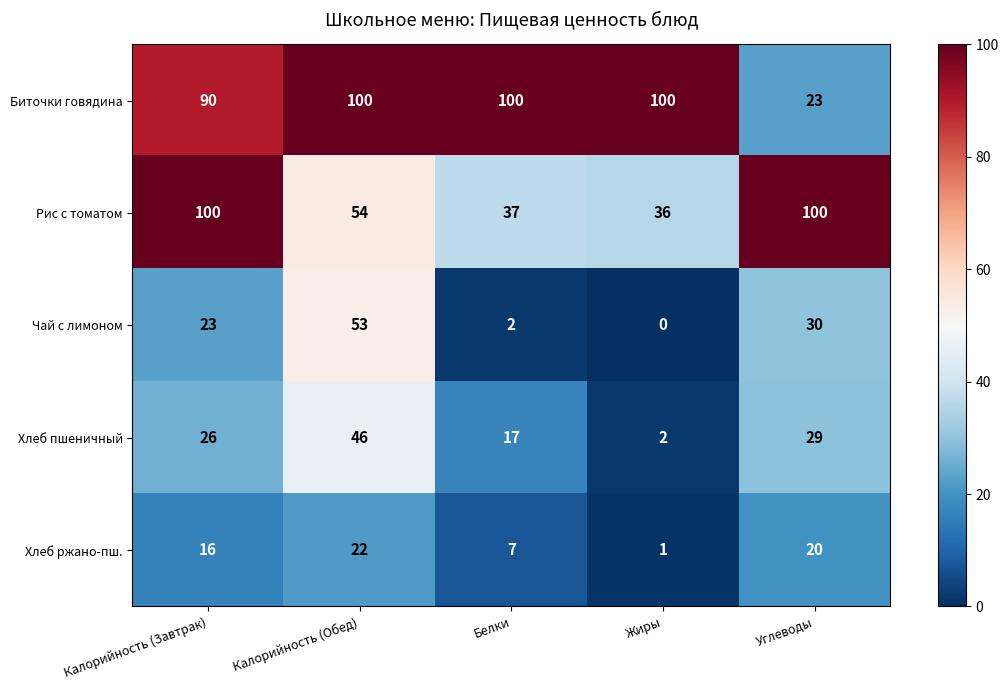

Which series changed the most between Калорийность (Обед) and Белки?

Чай с лимоном